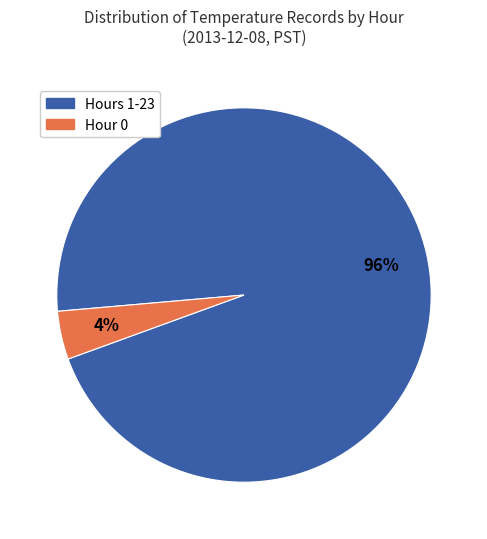

Is the sum of Hours 1-23 and Hour 0 greater than half?

Yes